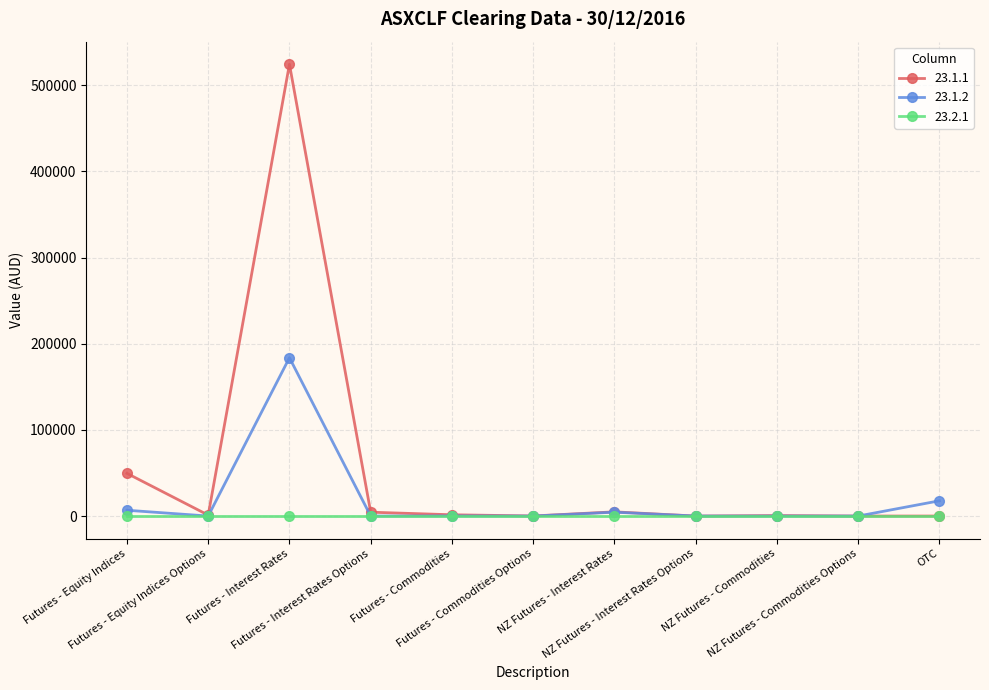

What is the sum of all 23.1.2 values?

212840.0